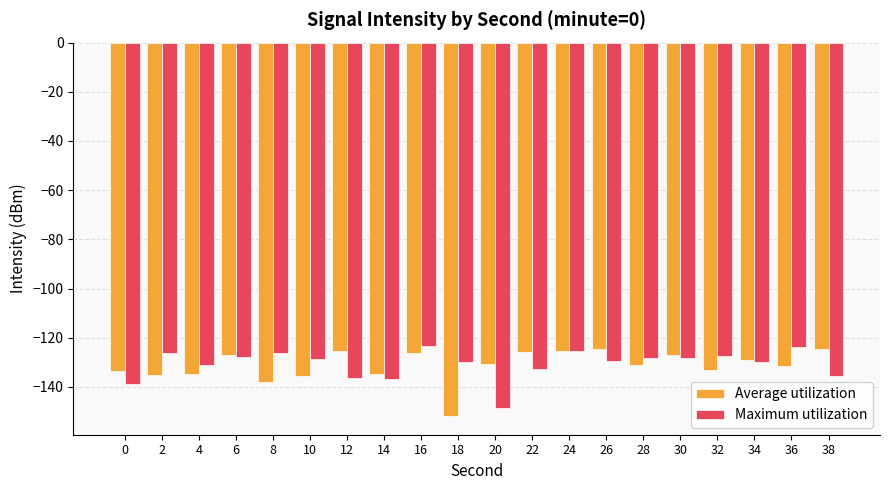

Is it true that Average utilization equals -214.5 at 12?

False